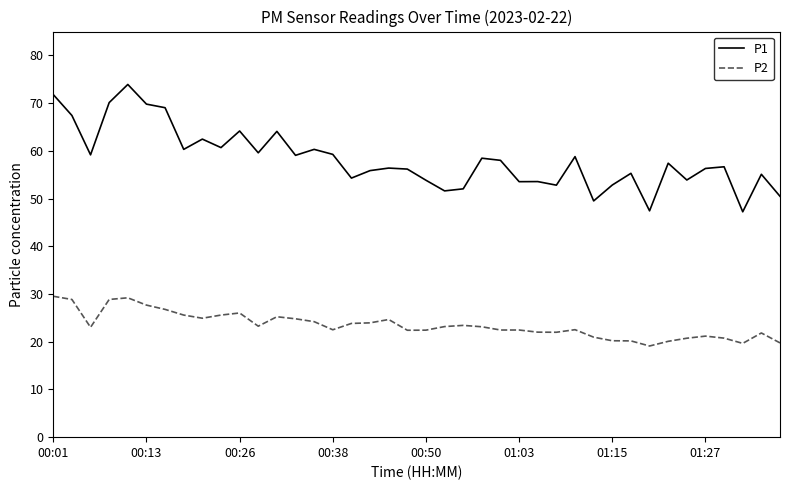

What is the difference between the second highest and minimum values in the P2 series?

10.1